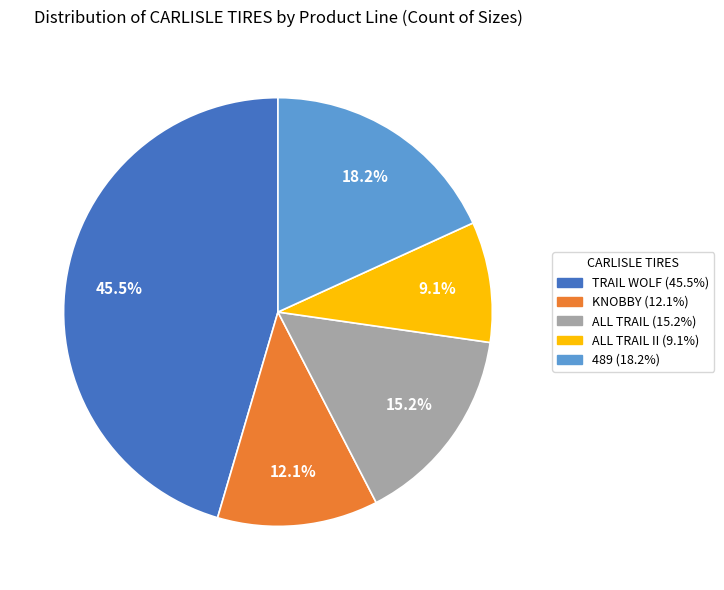

Is there a majority slice in this chart?

No